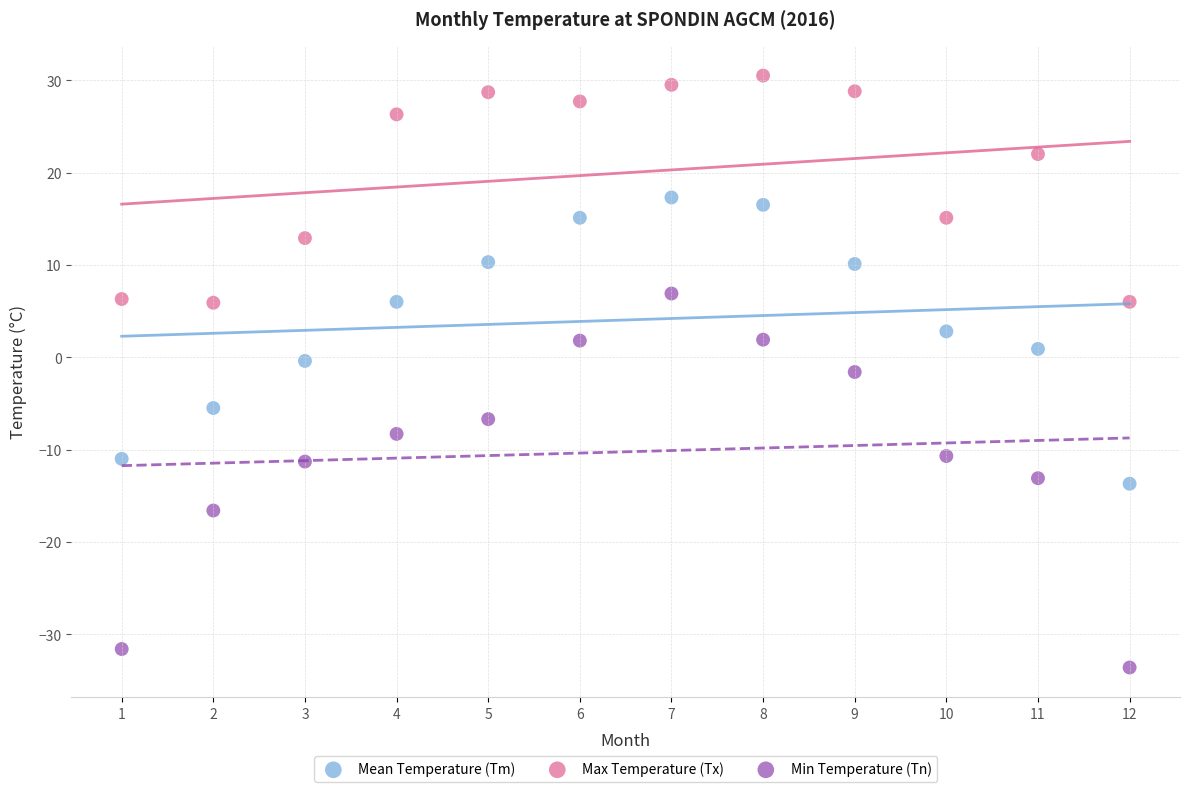

What are all the series names shown in the legend?

Mean Temperature (Tm), Max Temperature (Tx), Min Temperature (Tn)